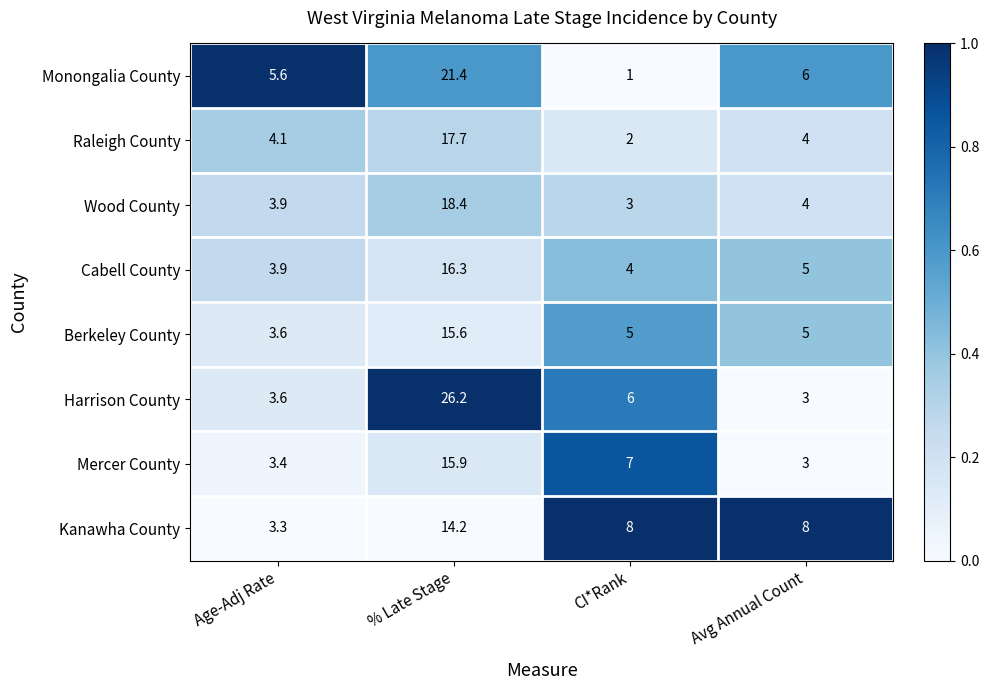

What value does the Berkeley County series have at Avg Annual Count?

5.0